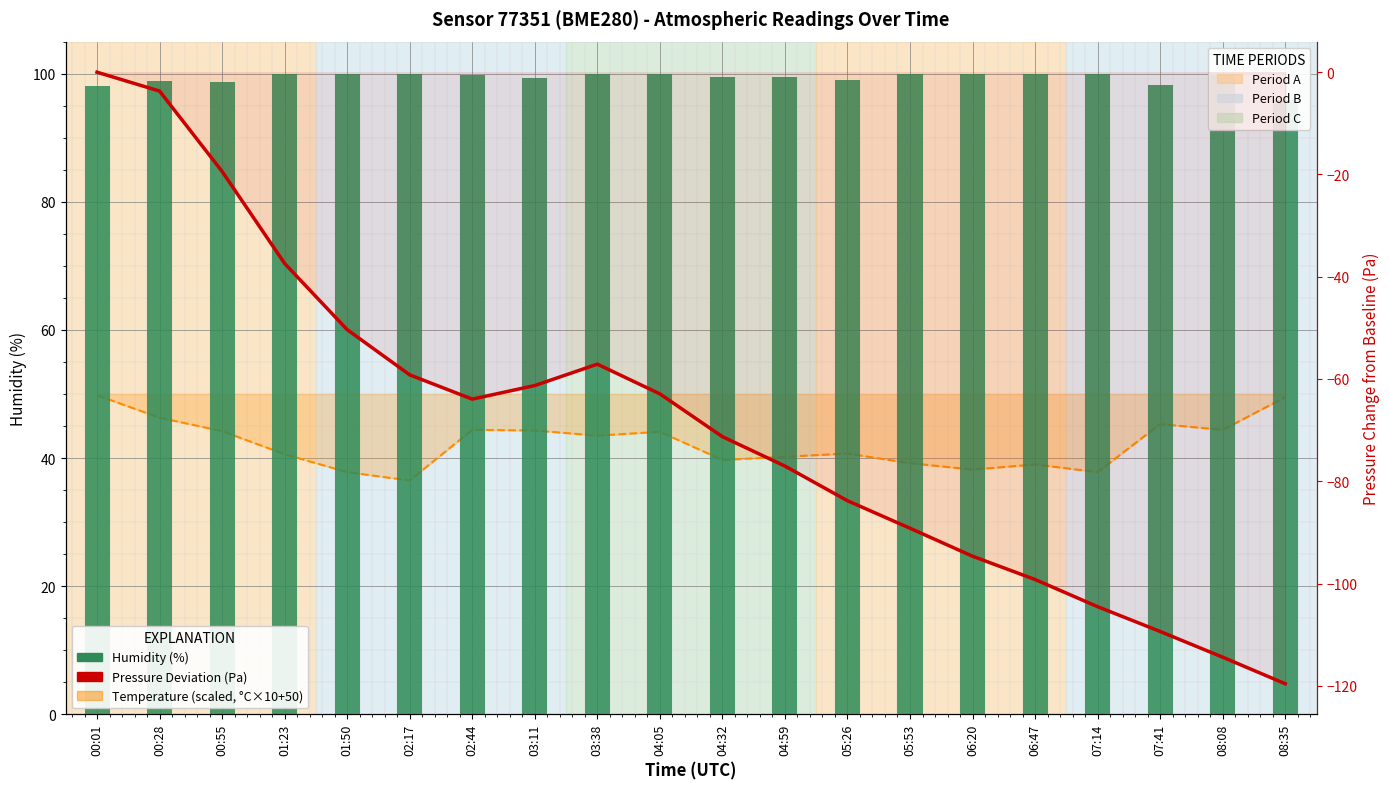

What is the label of the 19th bar from the right?

00:28